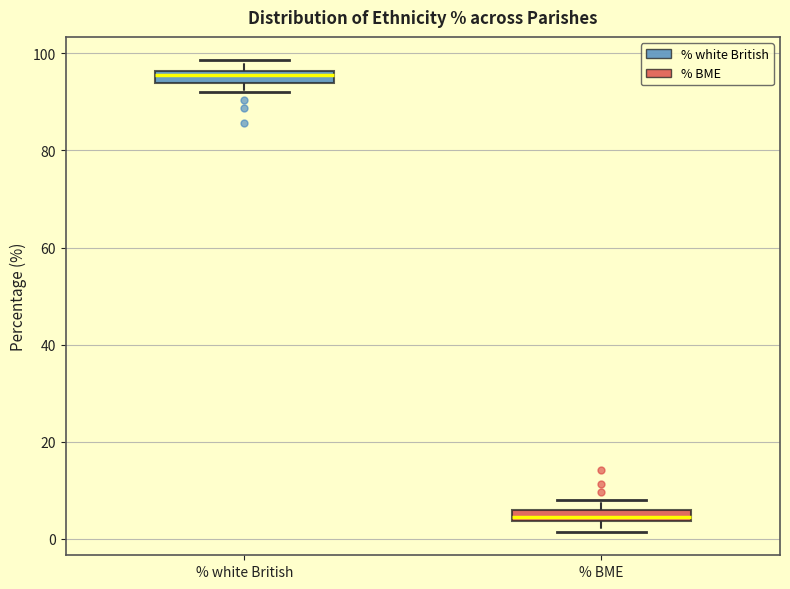

Where is the upper edge of the box for % BME on the y-axis? The values are not printed on the chart, so give them approximately, as read against the axis.

6